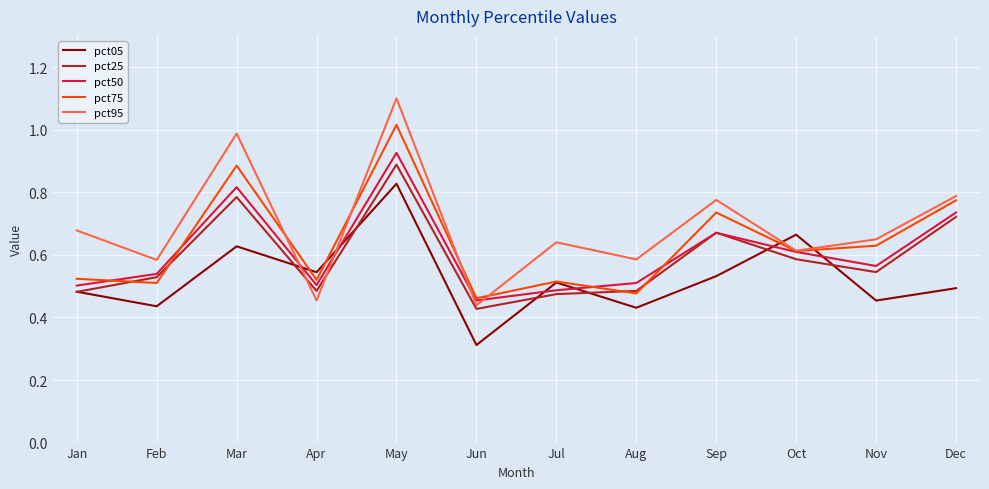

At which category is the sum across all series the highest?

May